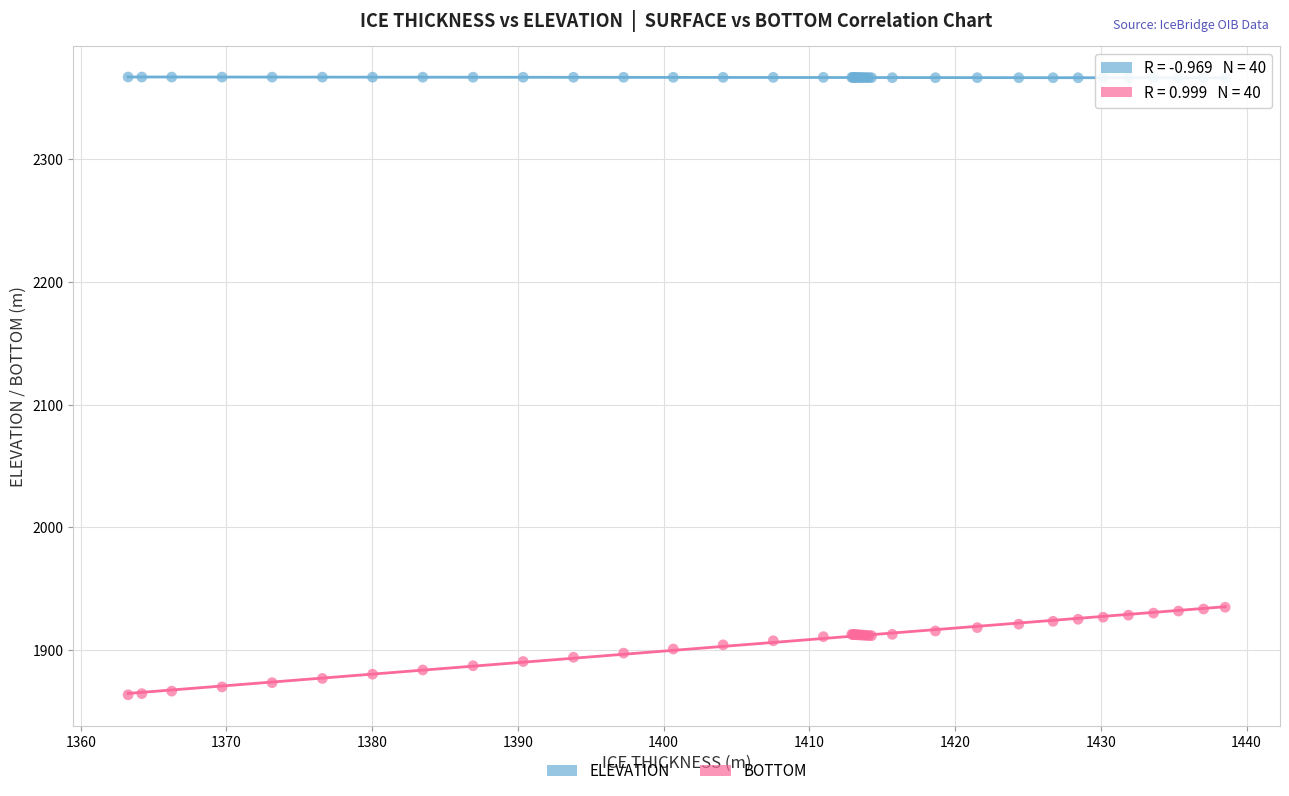

What is the X range (max minus min) for the scatter plot?

75.3